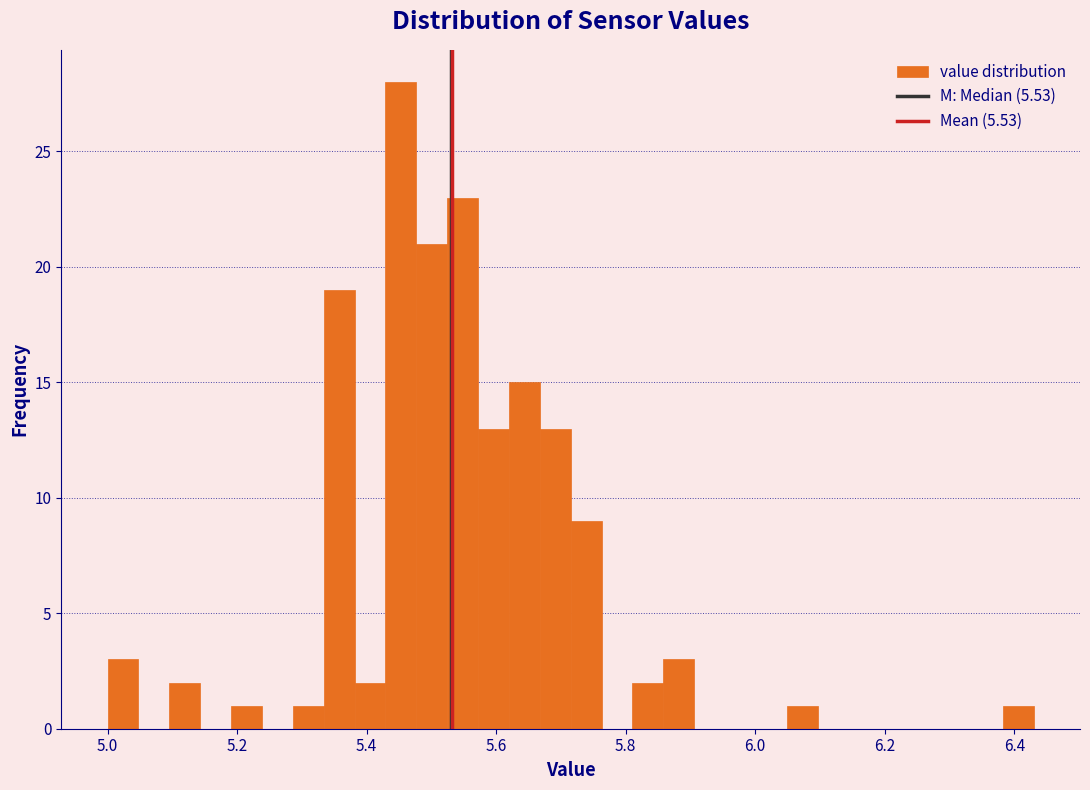

Around what value on the x-axis is the tallest bar? Give the approximate position of its centre, as read against the axis.

5.46